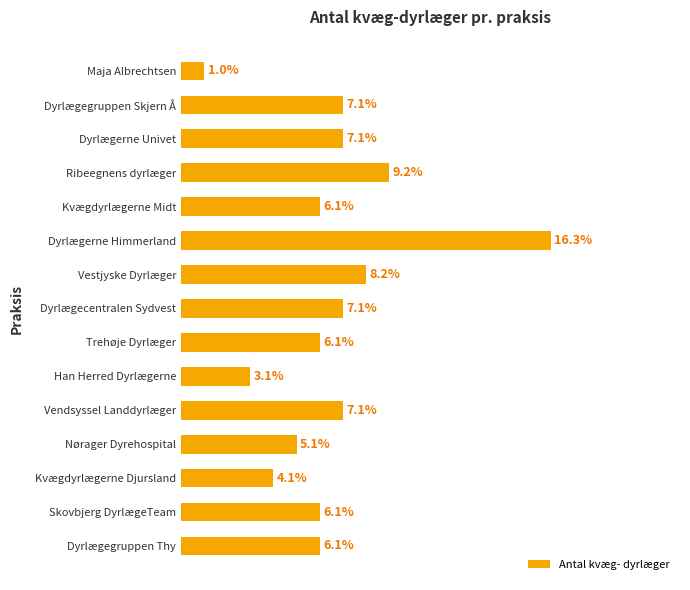

Does the chart contain any negative values?

No